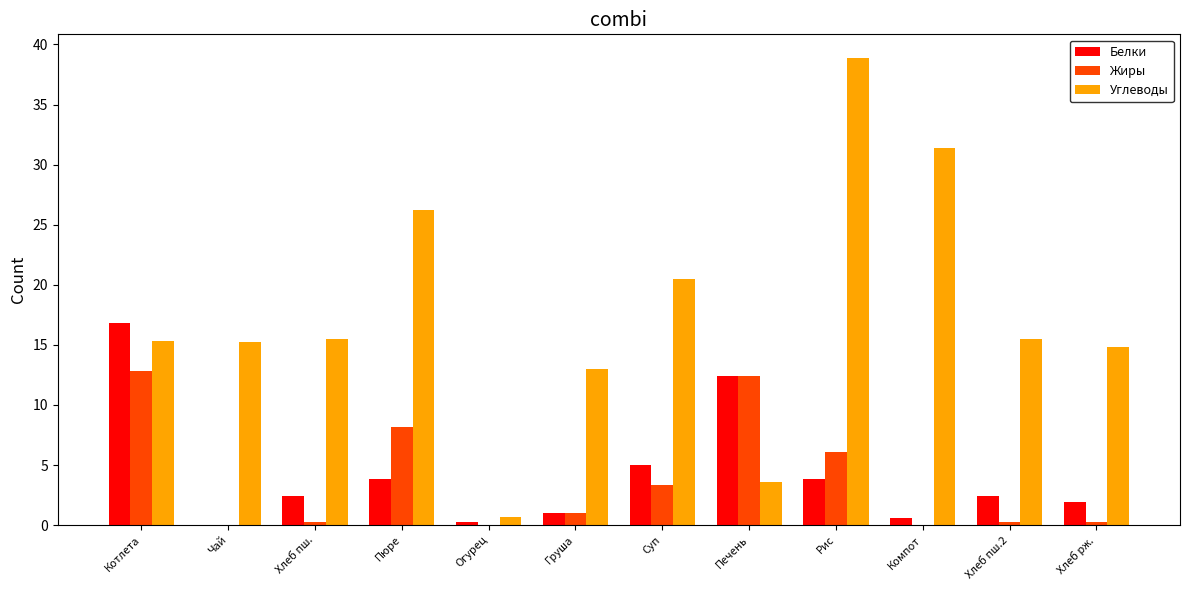

At which label does Белки reach its peak?

Котлета